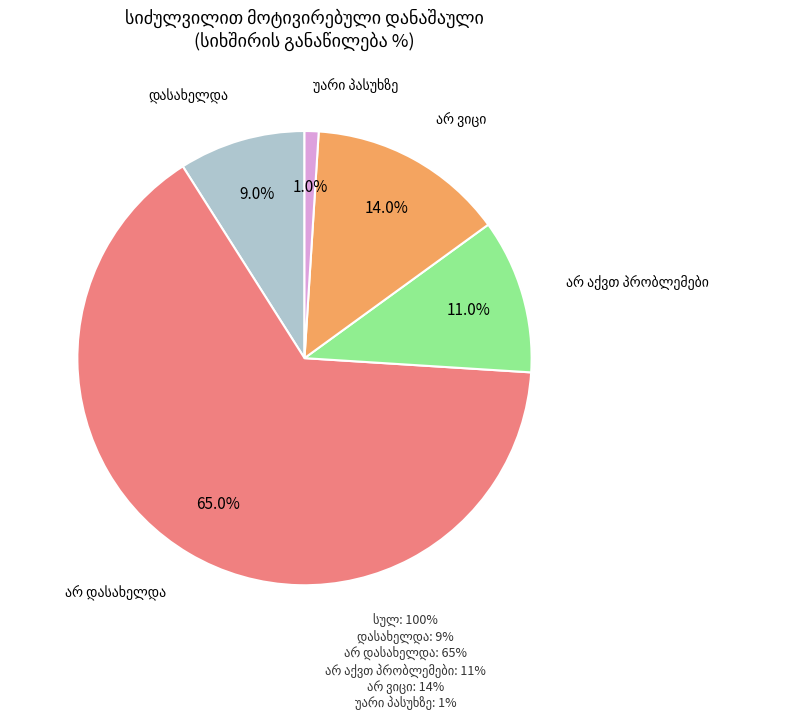

Is there a majority slice in this chart?

Yes